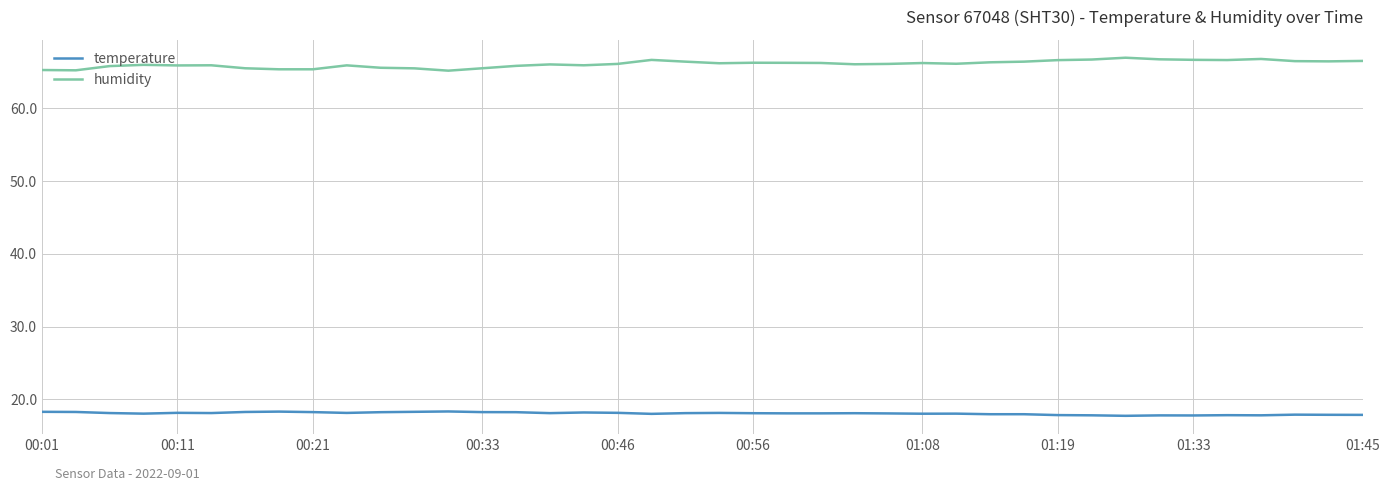

List the series in order of their overall mean, lowest first.

temperature, humidity